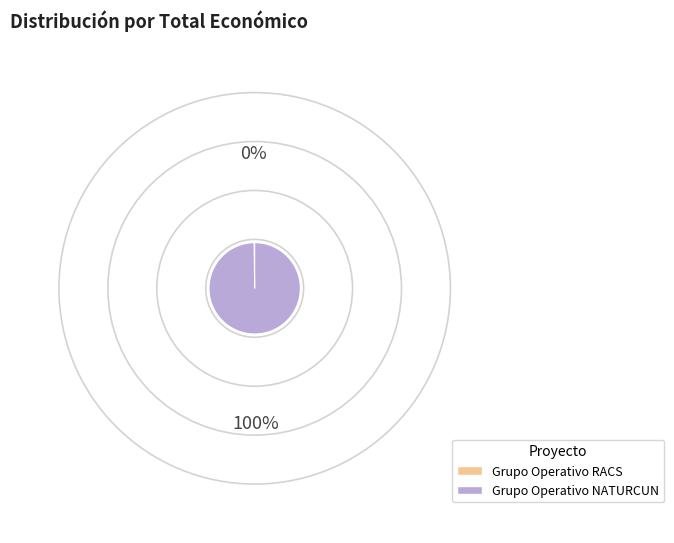

Which slice is the largest?

Grupo Operativo NATURCUN